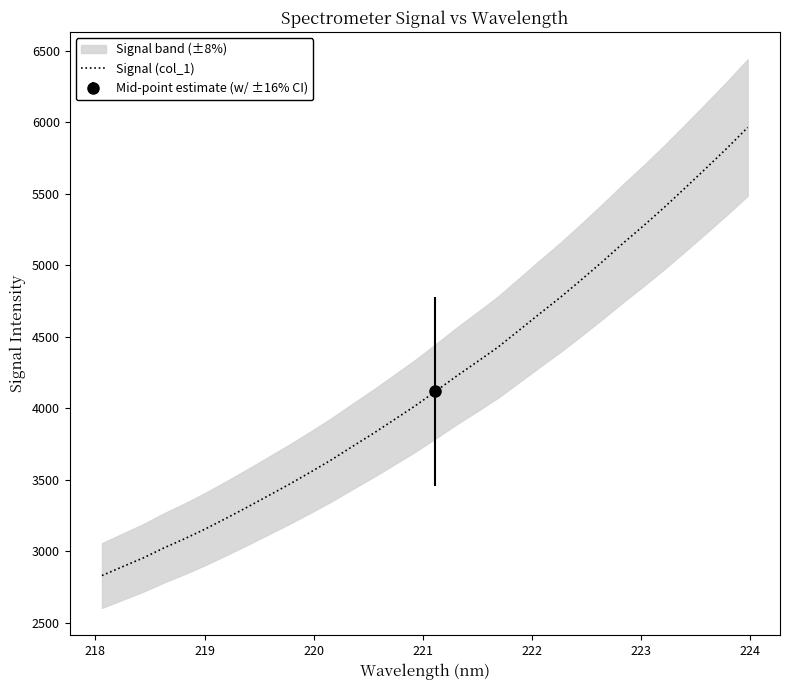

How many lines are shown in the chart?

1